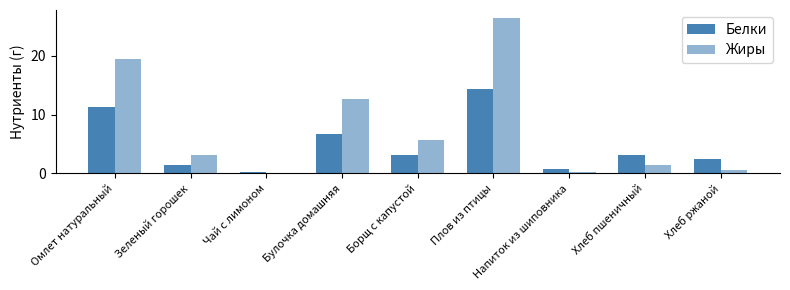

How many distinct data groups are displayed?

2